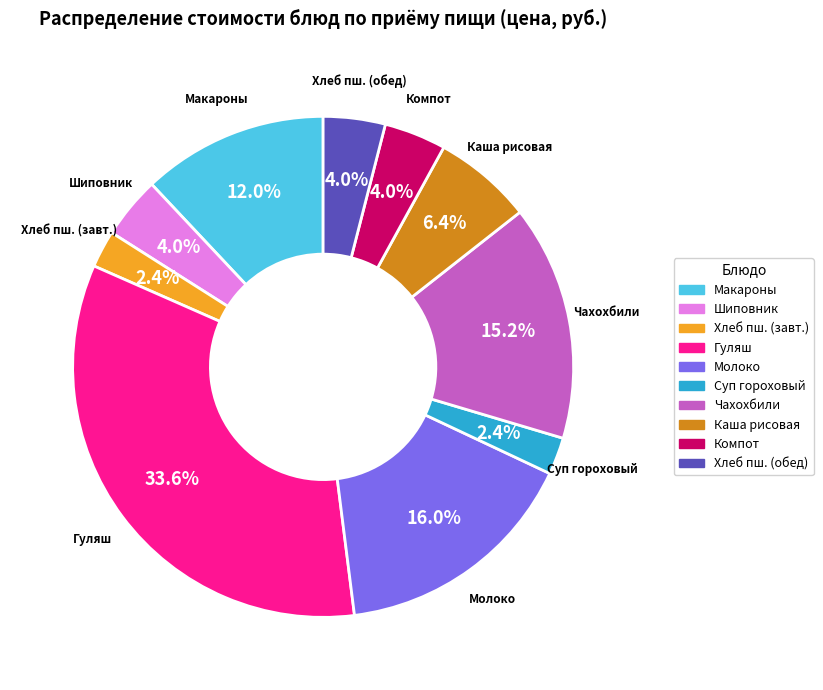

Count the number of slices in the pie.

10